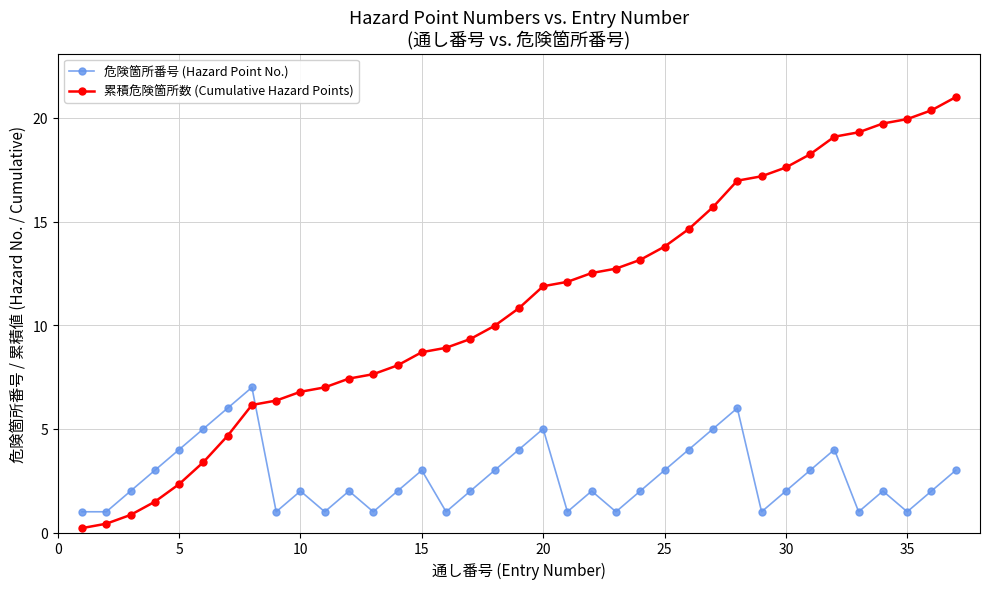

What is the greatest value displayed?

21.0